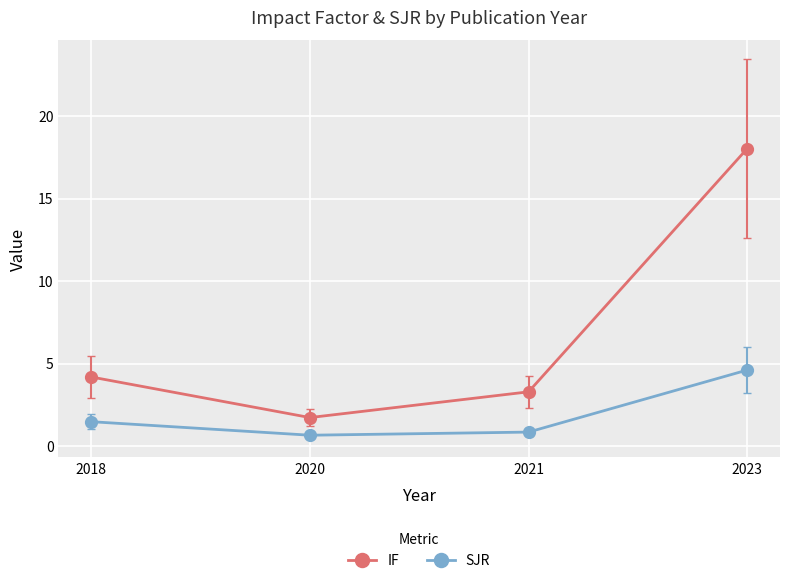

How many values in the IF series are below 4?

2